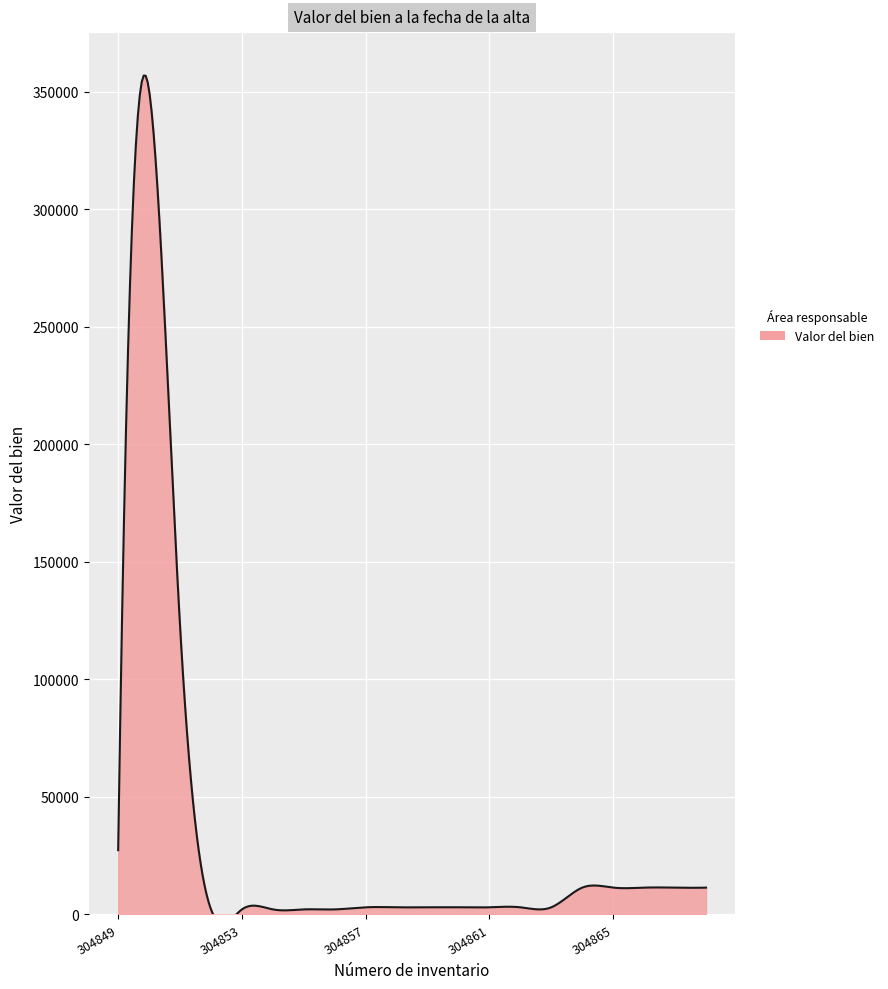

Is it true that the value at 304863 is 4936.1?

False